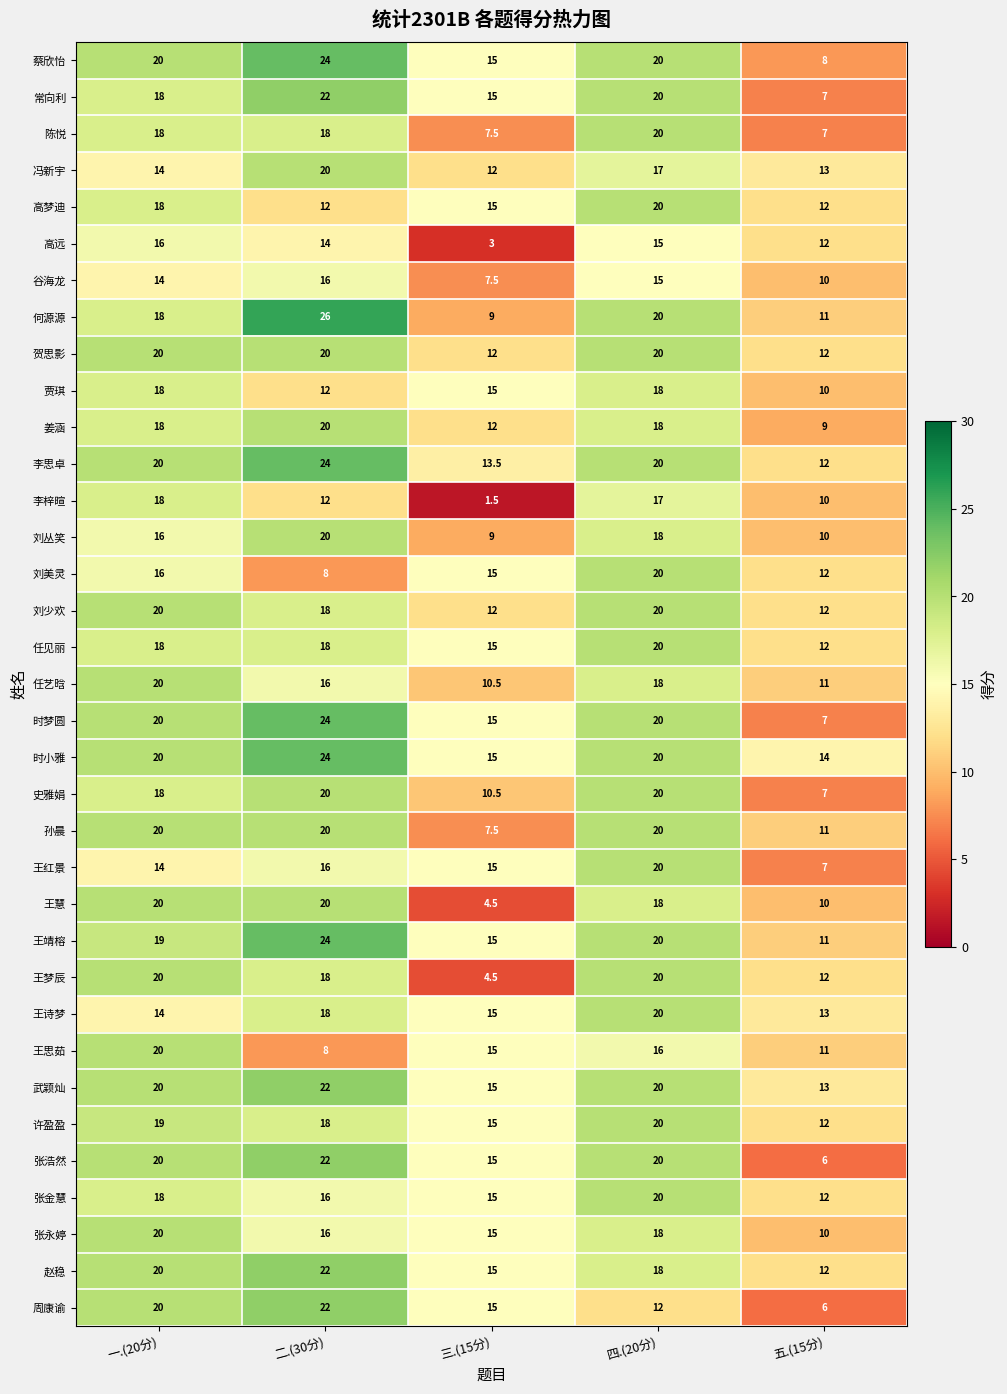

Which label corresponds to the largest value in the chart?

二.(30分)